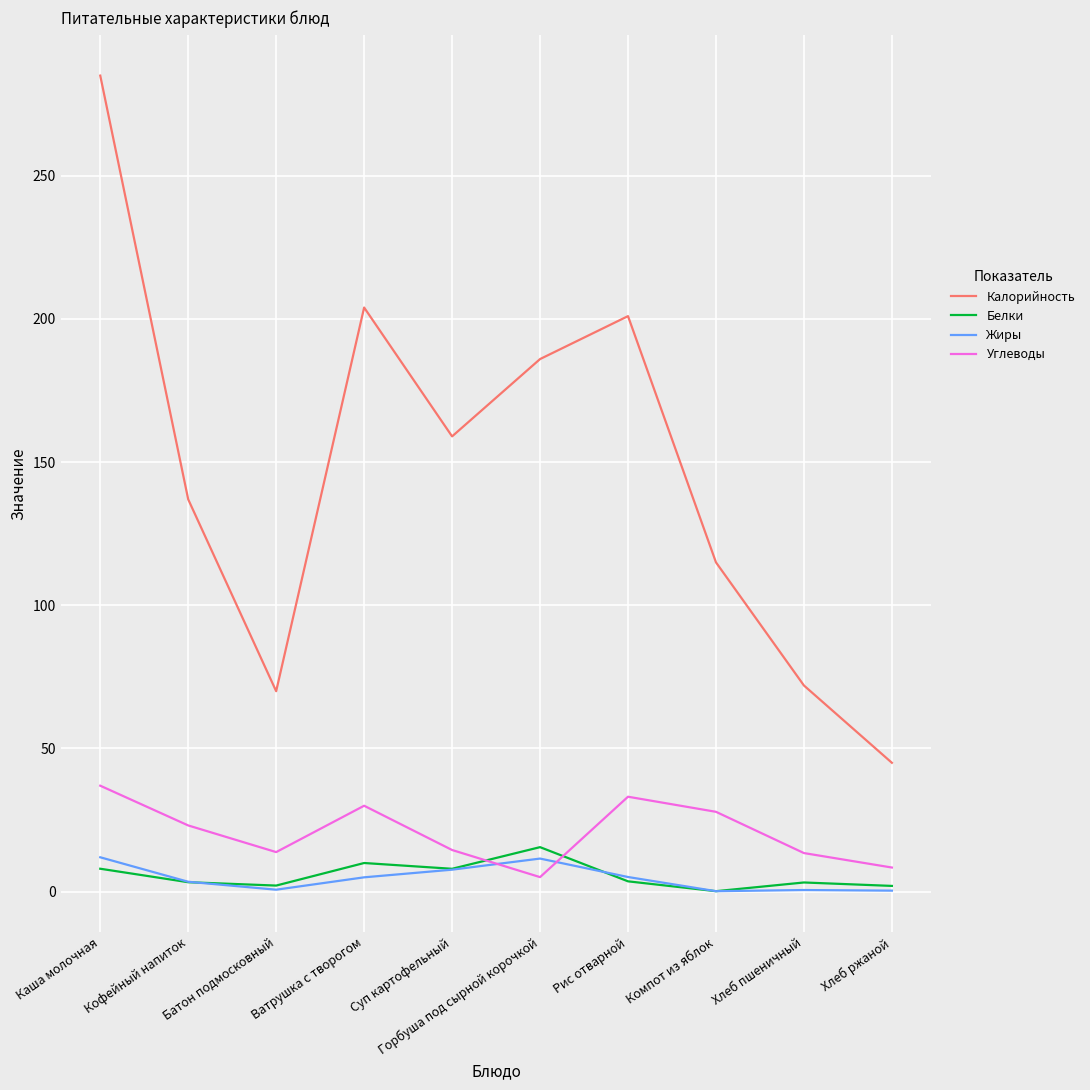

Read the Жиры value at Горбуша под сырной корочкой.

11.6